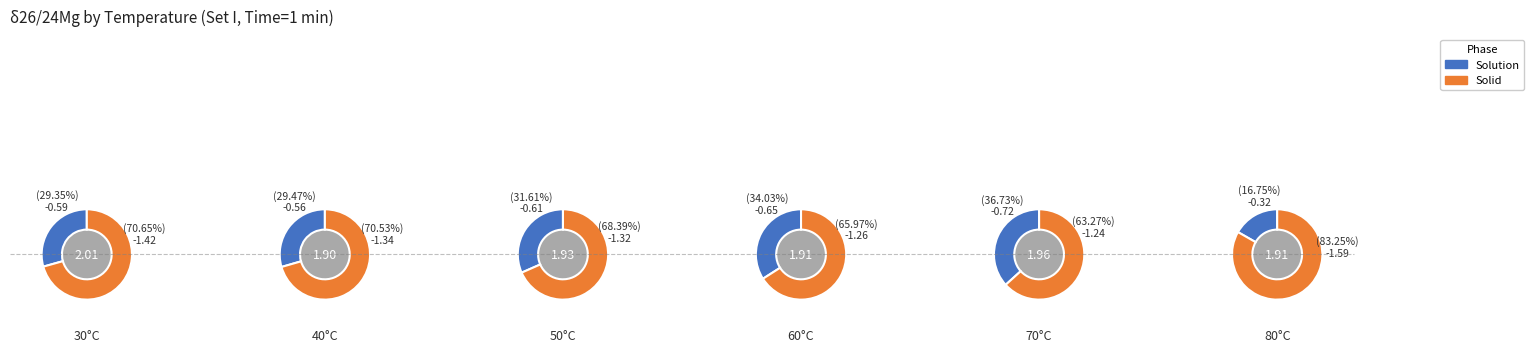

How much of the chart is everything except 3?

81.2%